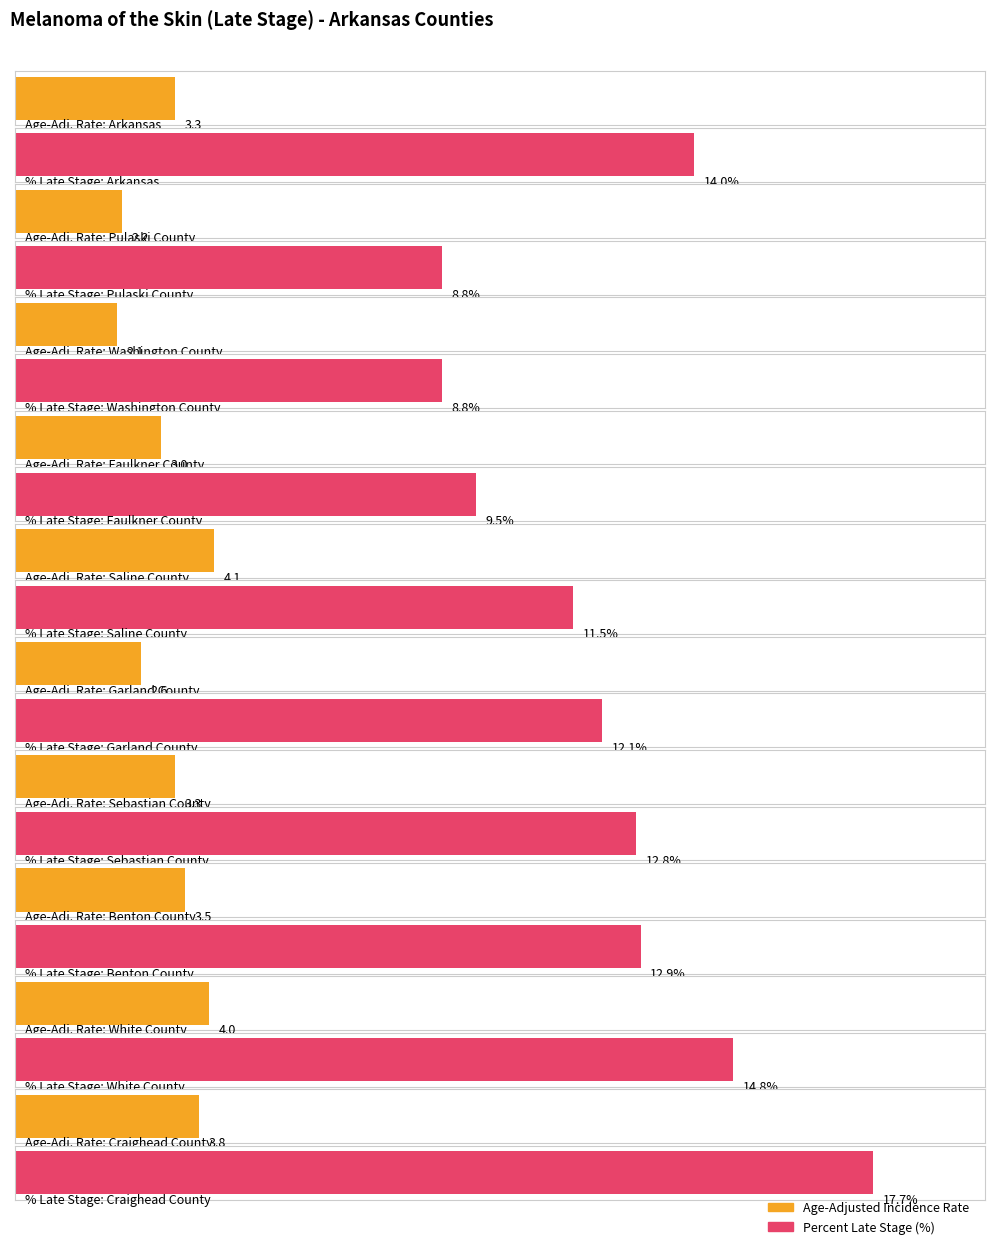

What is the difference between the maximum and second lowest values in the Percent Late Stage series?

8.9